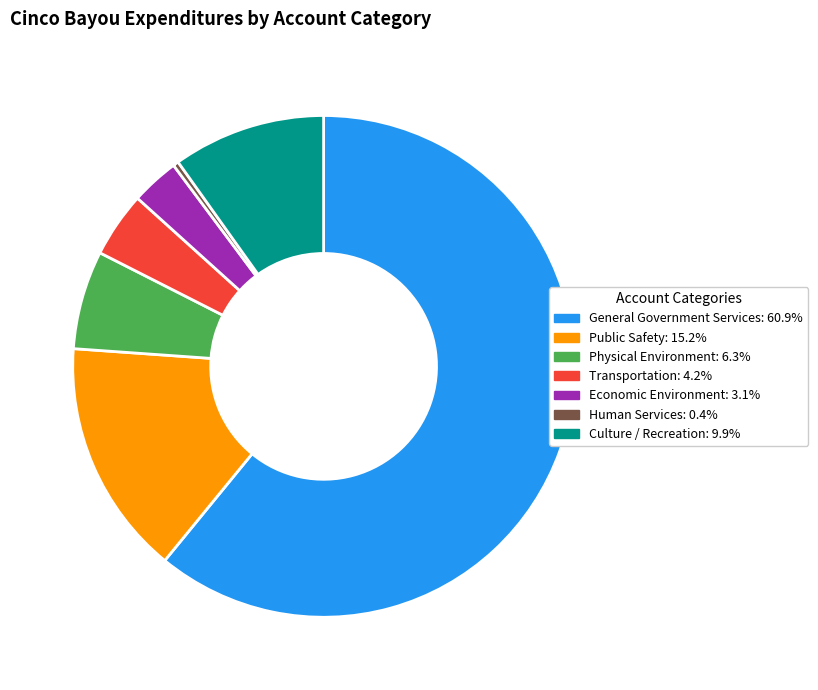

Does General Government Services account for over 50% of the chart?

Yes